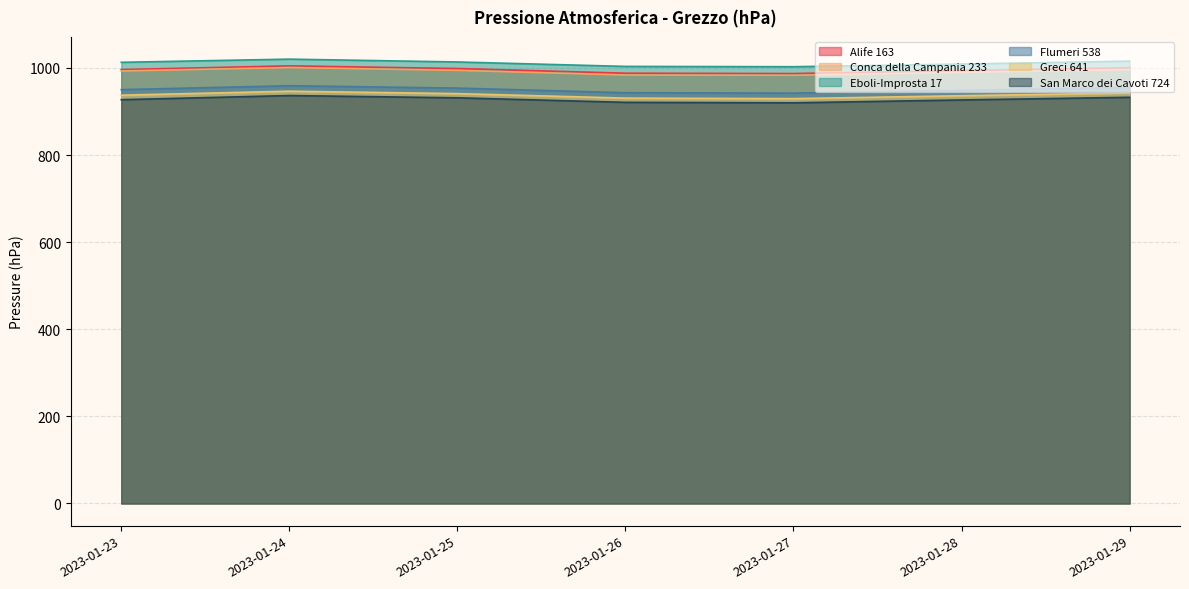

Between 2023-01-25 and 2023-01-29, which series saw the biggest shift?

Eboli-Improsta 17